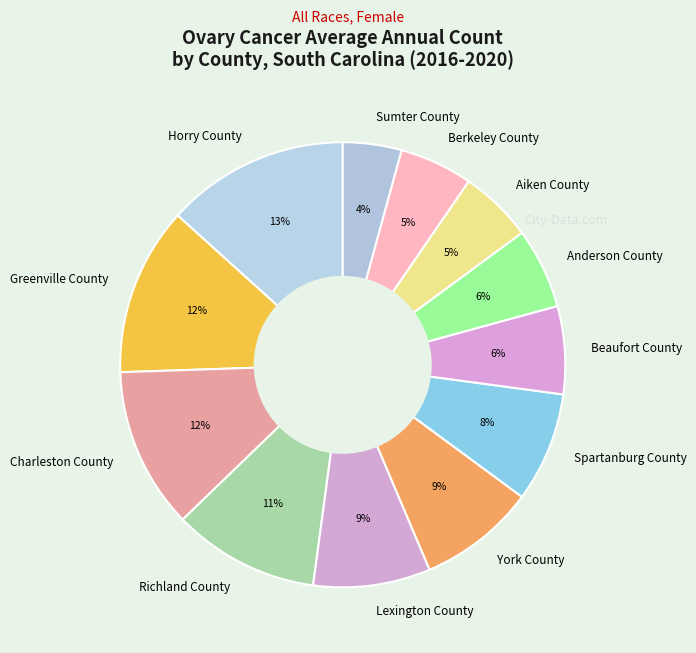

The Aiken County slice represents 1% of the pie. True or false?

False